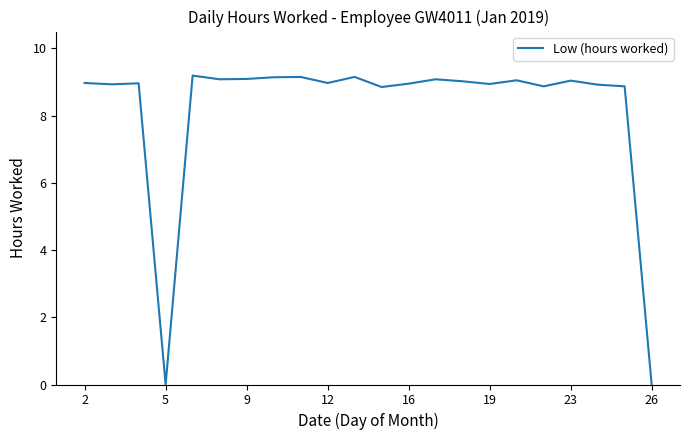

What is the greatest value displayed?

9.2